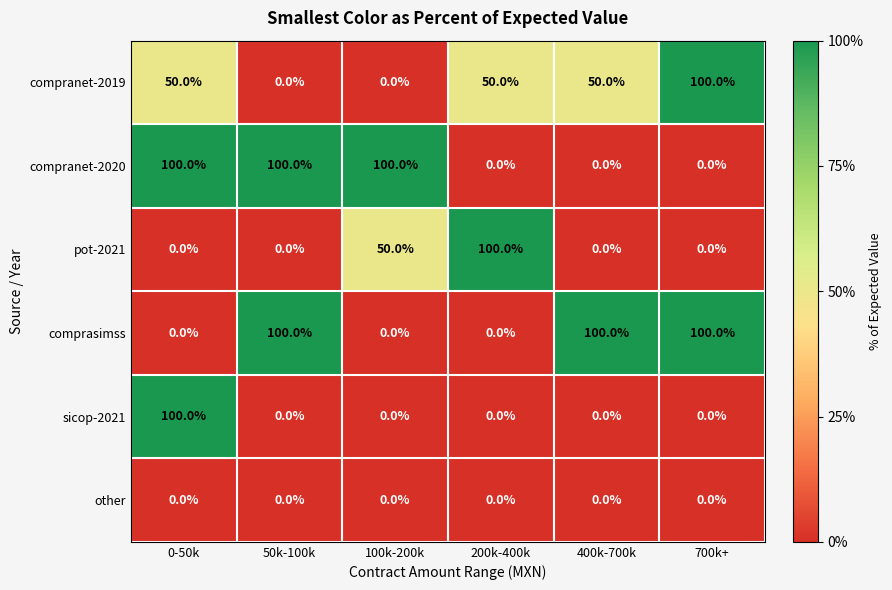

How many series are shown in this chart?

6